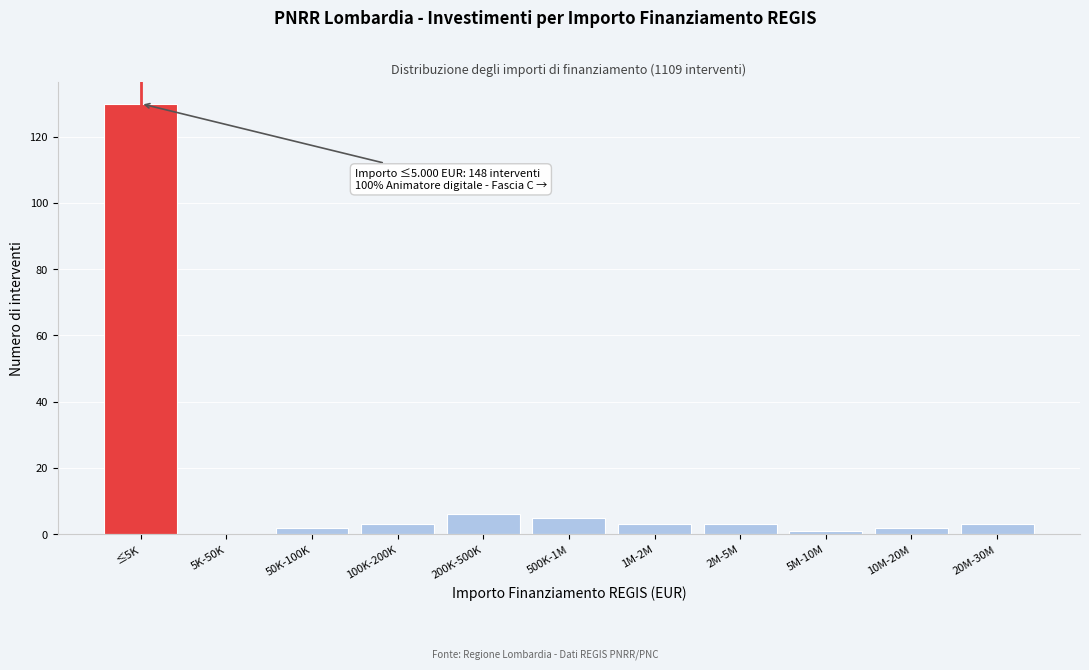

Reading left to right, what are all the values shown in this chart?

≤5K=130	5K-50K=0	50K-100K=2	100K-200K=3	200K-500K=6	500K-1M=5	1M-2M=3	2M-5M=3	5M-10M=1	10M-20M=2	20M-30M=3